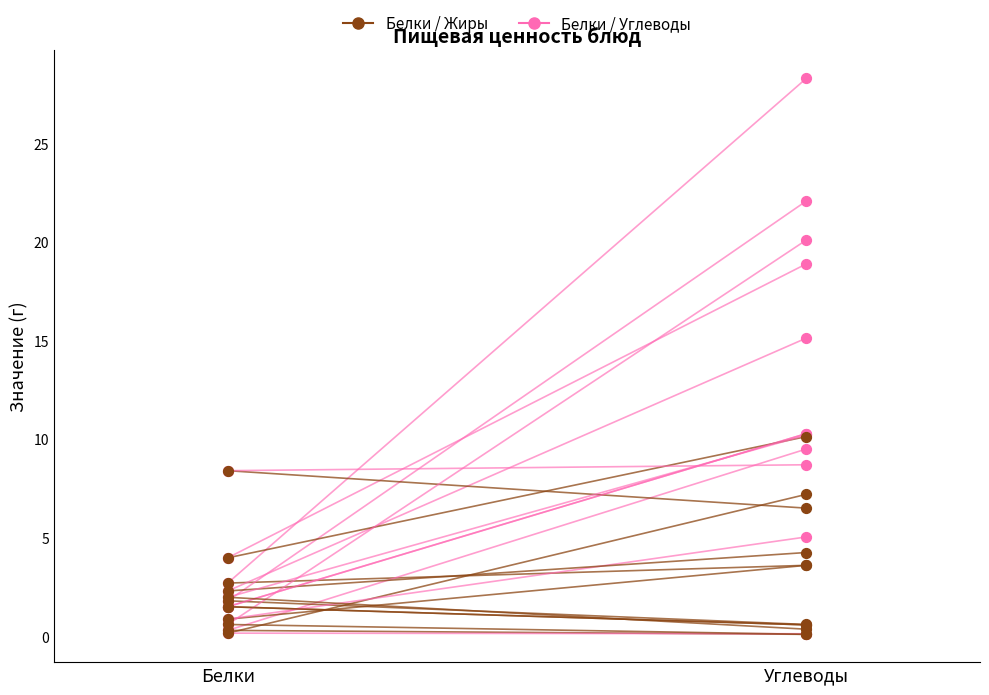

Which series reaches the maximum Y coordinate?

Углеводы